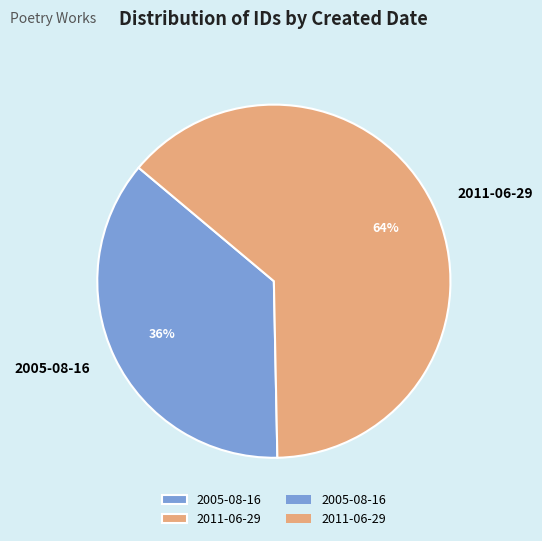

To the nearest percent, what is the average slice percentage?

50%